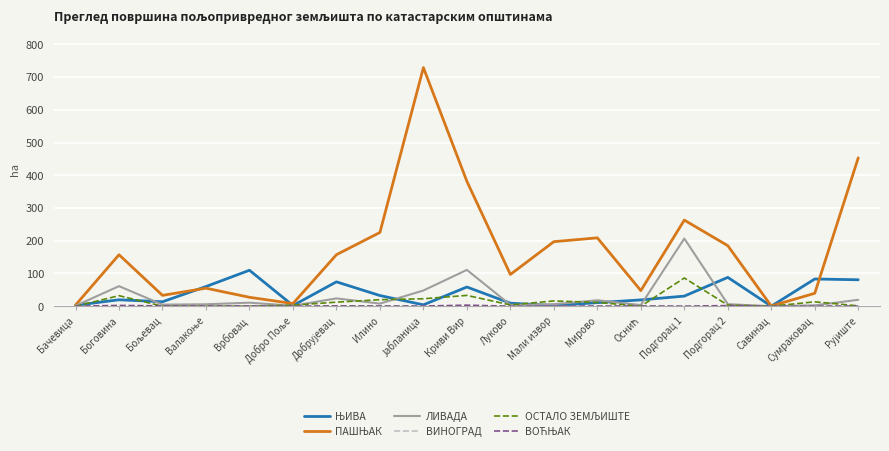

Which label corresponds to the largest value in the chart?

Јабланица